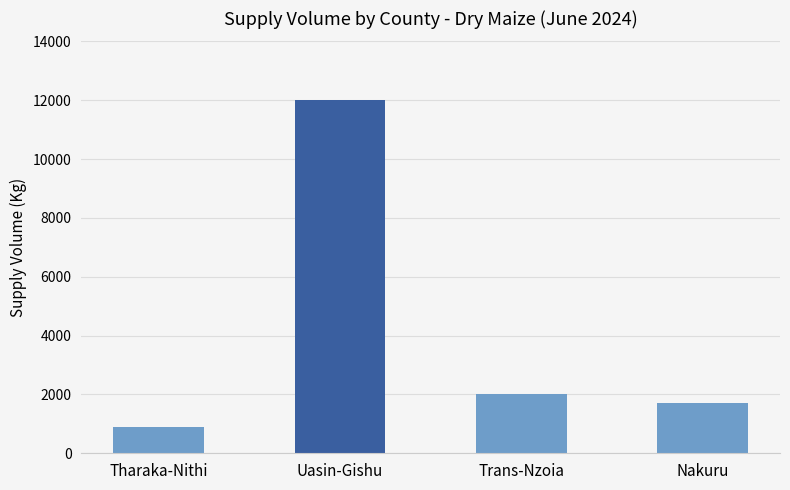

The chart shows a value of 1595 at Tharaka-Nithi. True or false?

False